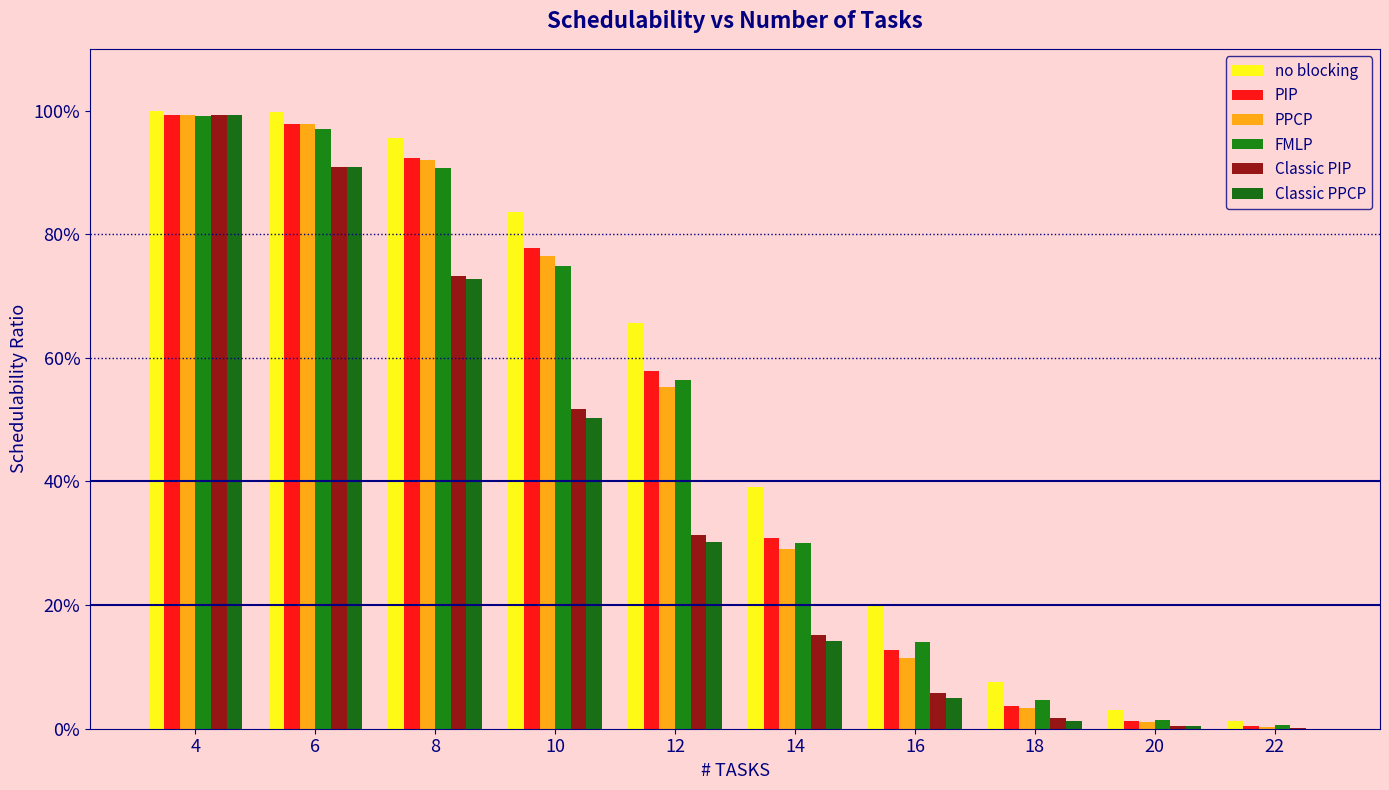

Which series has the largest total across all categories?

no blocking